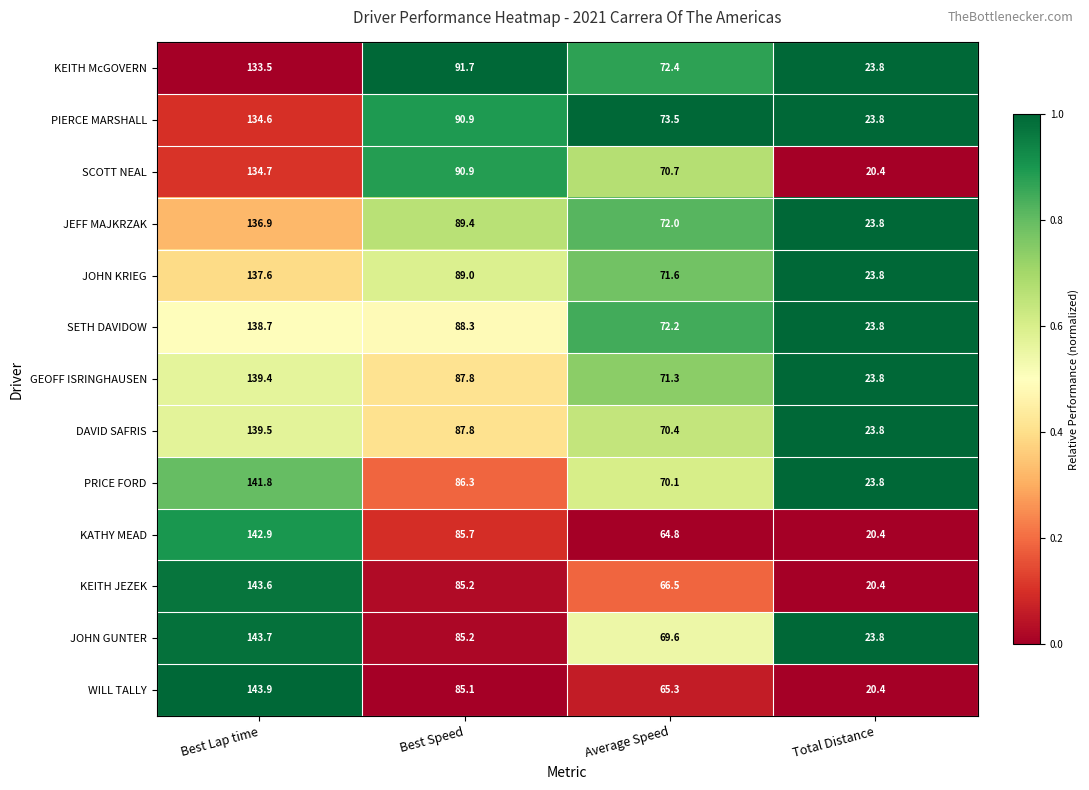

At which category does the chart reach its minimum across all series?

Total Distance